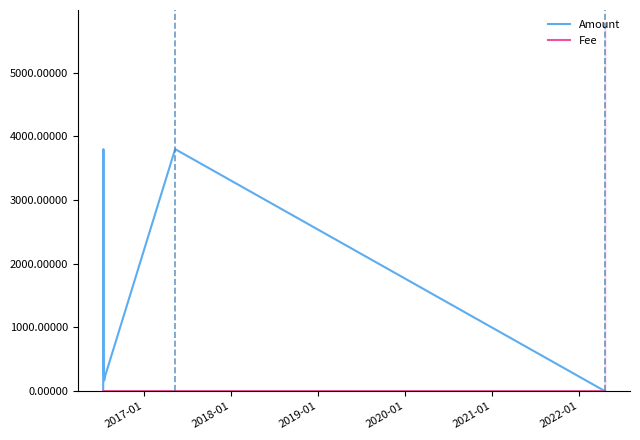

What is the highest value of the Amount series?

3800.0